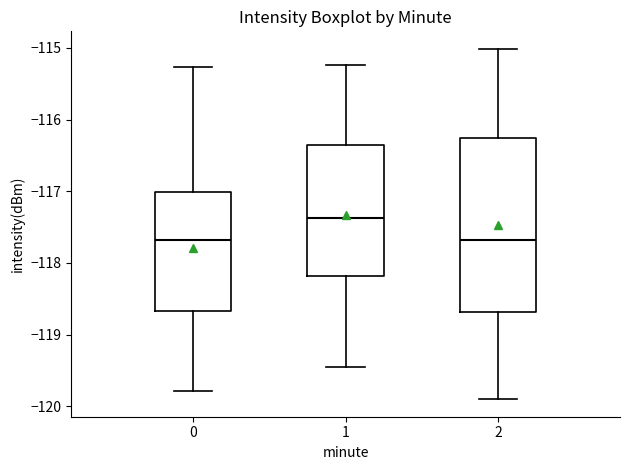

Which box's median line is the highest?

1